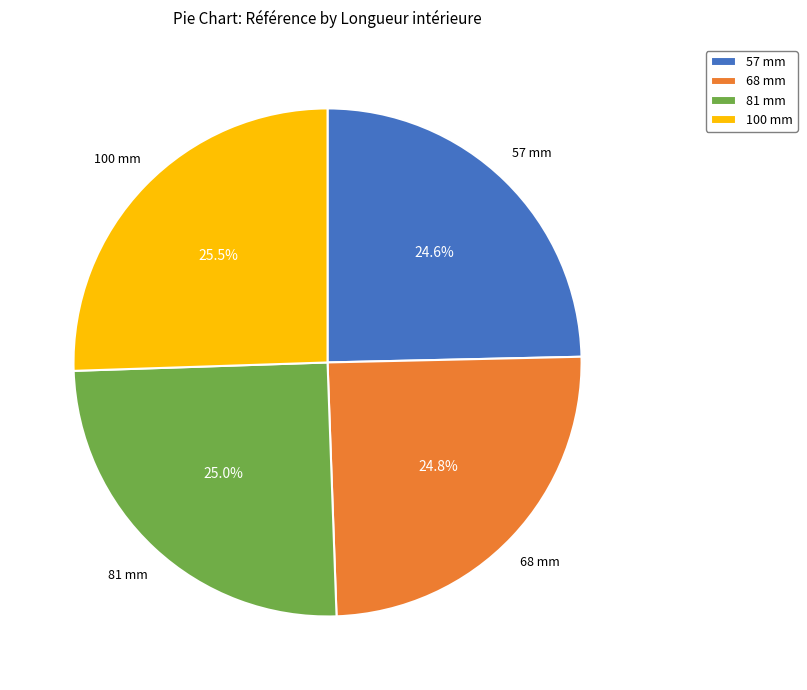

To the nearest percent, what is the difference between the largest and smallest slice percentages?

1%